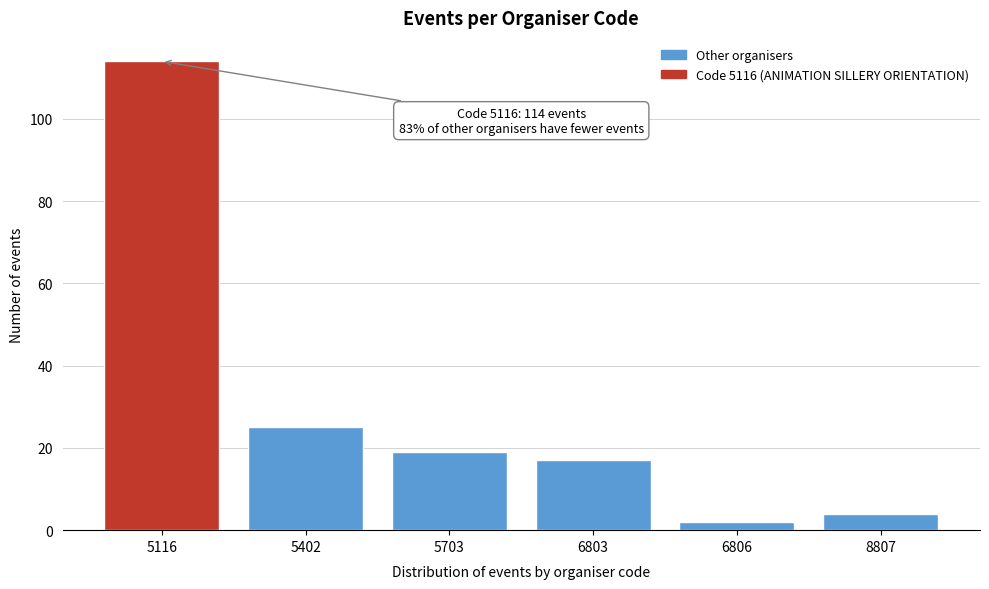

Reading left to right, what are all the values shown in this chart?

5116=114	5402=25	5703=19	6803=17	6806=2	8807=4